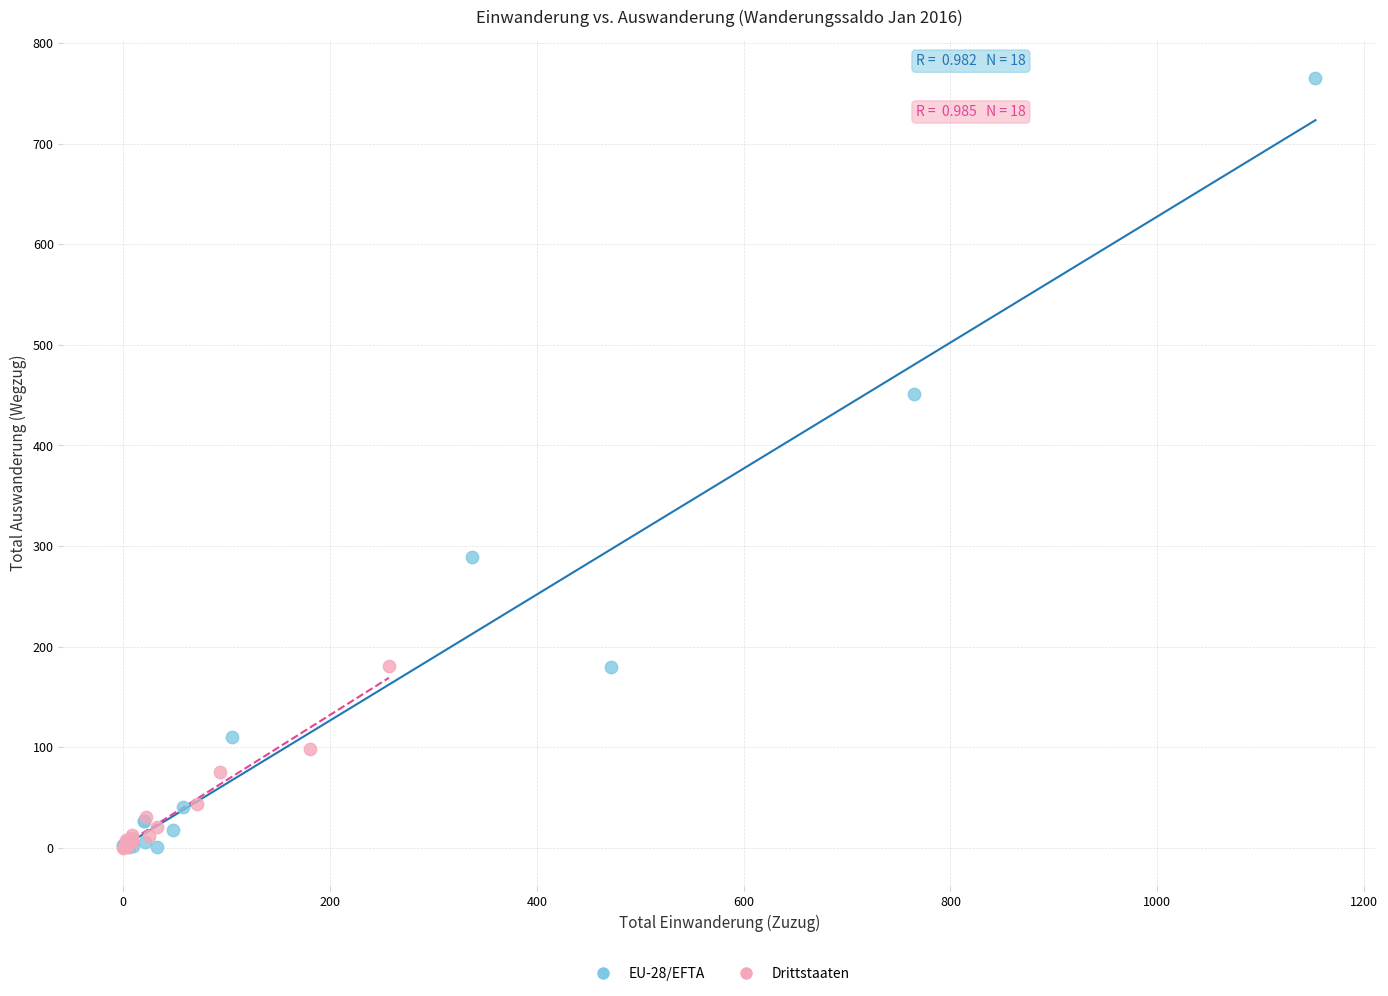

Which series reaches the maximum Y coordinate?

EU-28/EFTA